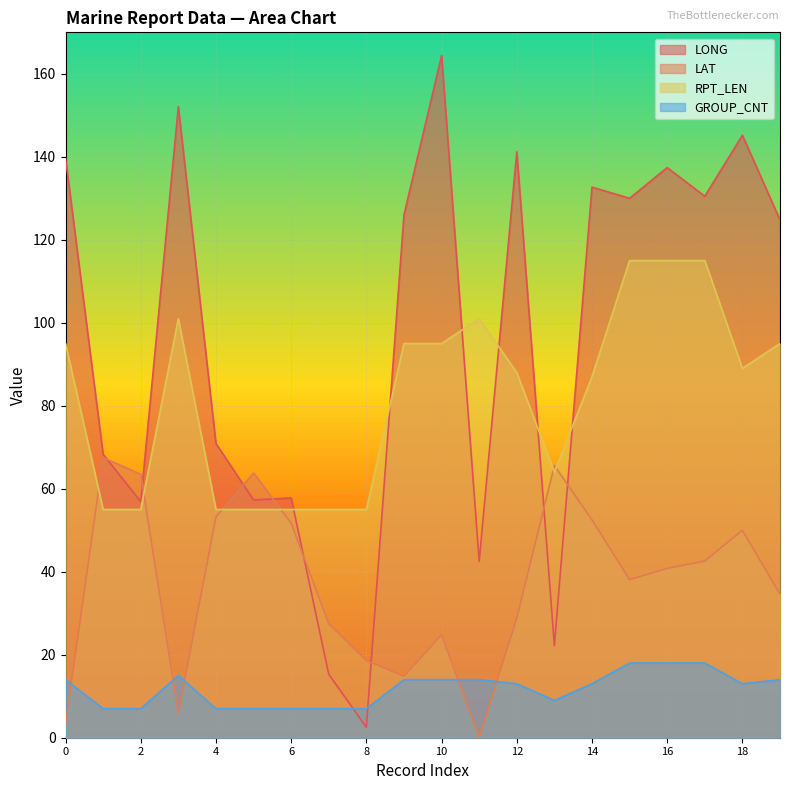

How many values in the RPT_LEN series are below 89?

10